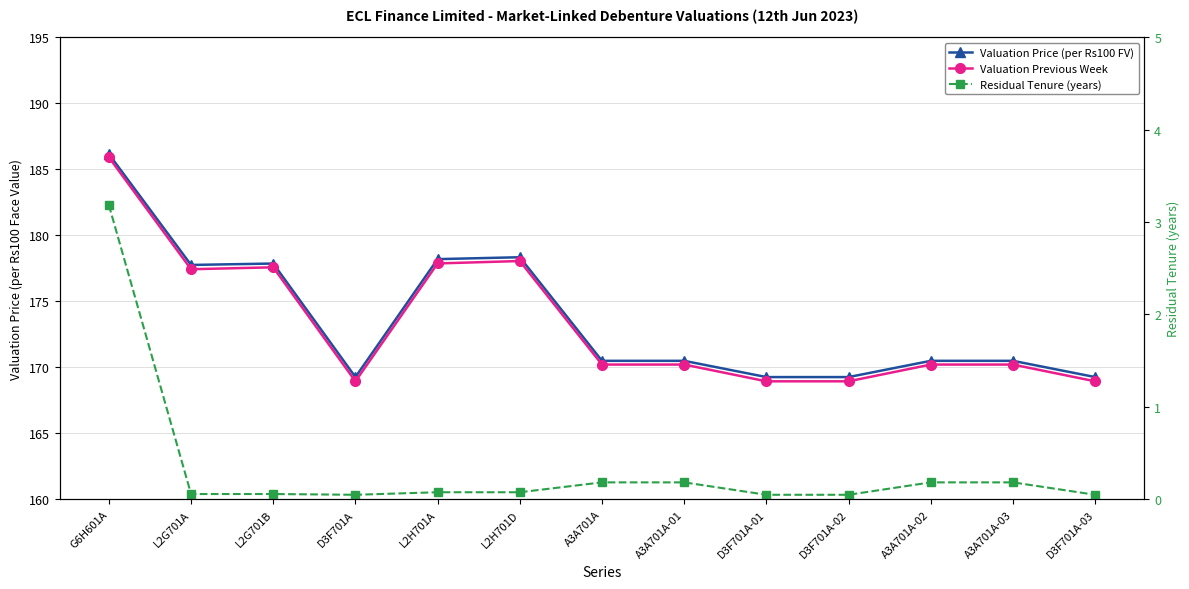

What are all the series names shown in the legend?

Valuation Price (per Rs100 FV), Valuation Previous Week, Residual Tenure (years)